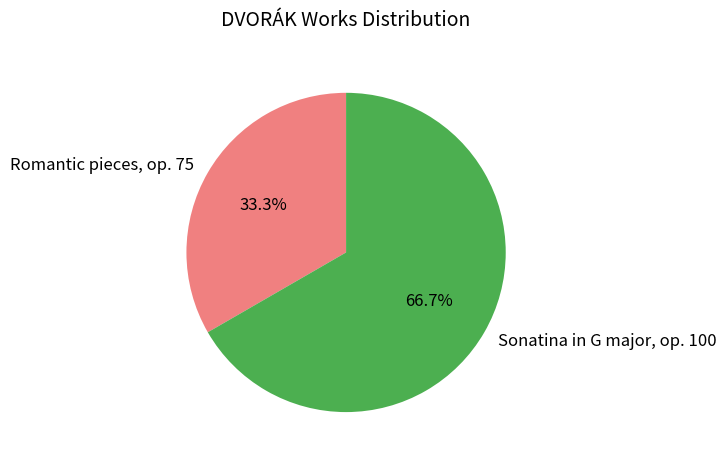

What is the ratio of the value at Sonatina in G major, op. 100 to the value at Romantic pieces, op. 75?

2.0